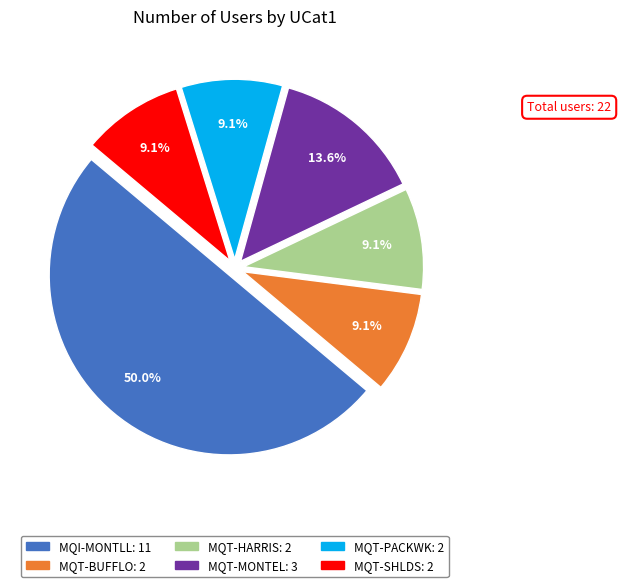

To the nearest percent, what portion does MQT-BUFFLO represent?

9%